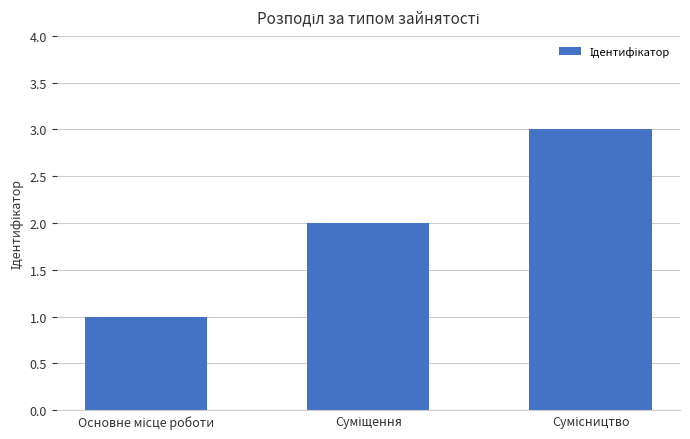

What is the maximum value shown in the chart?

3